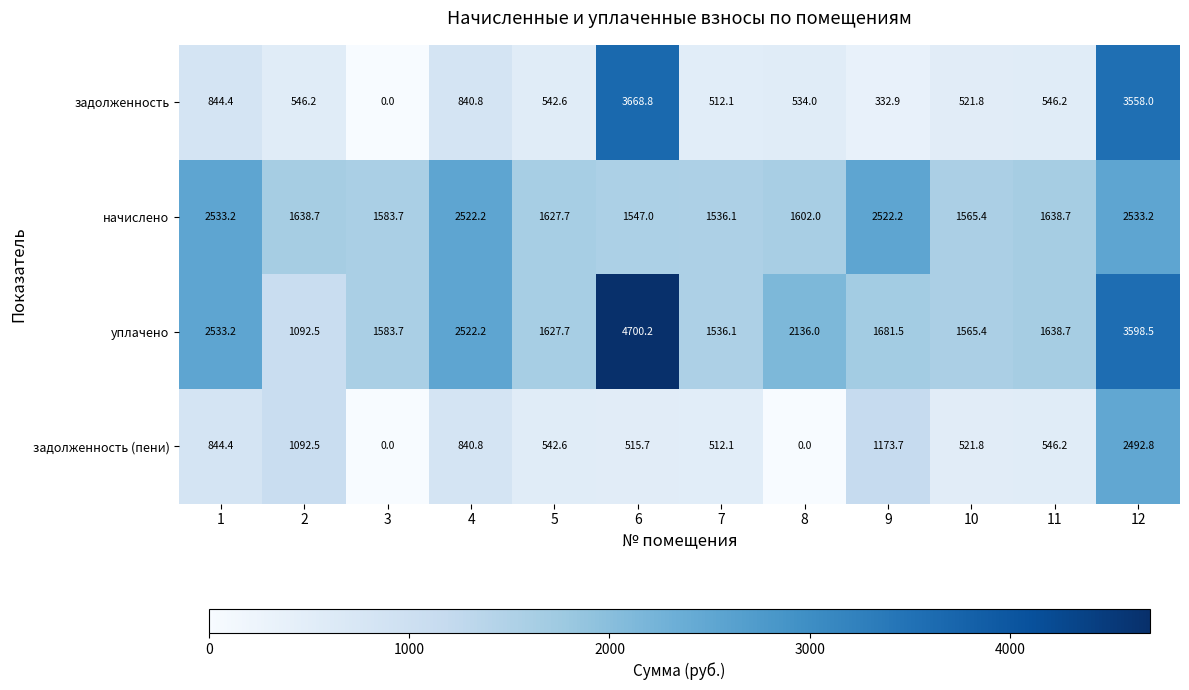

At how many categories does at least one series exceed 818?

12